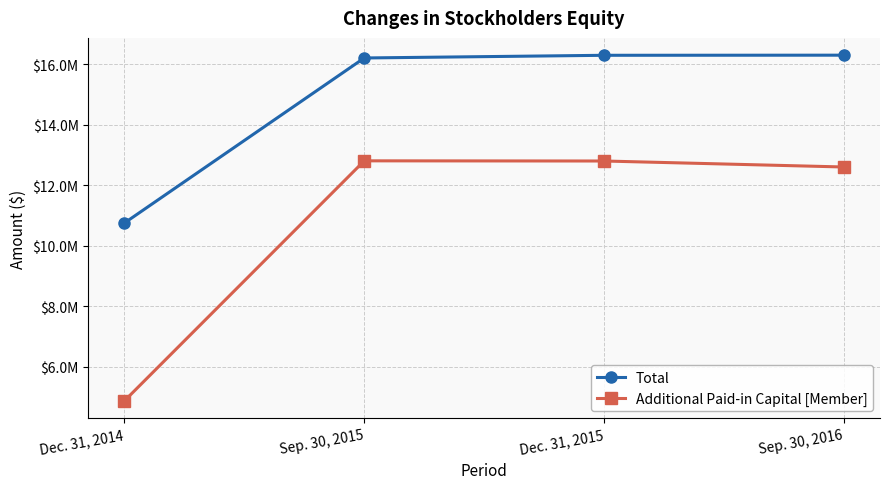

Which series has the largest total across all categories?

Total